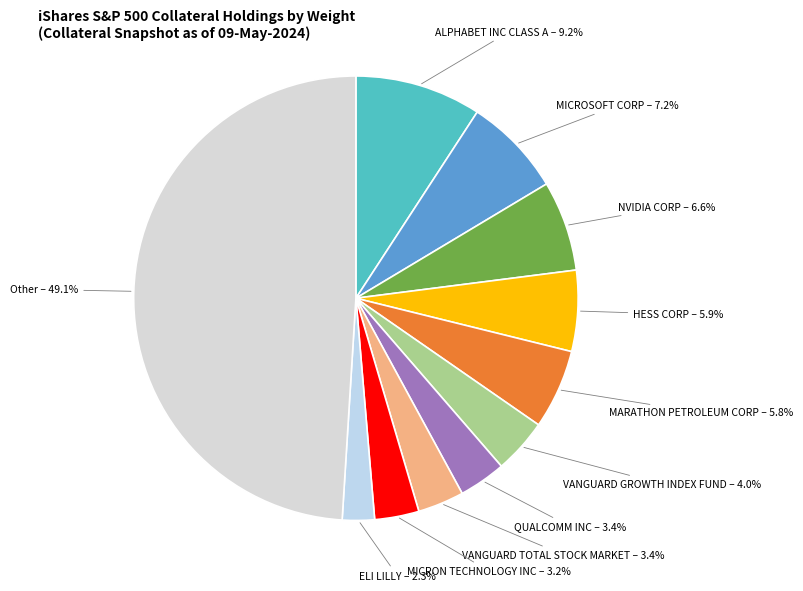

Which category has the biggest portion of the pie?

Other